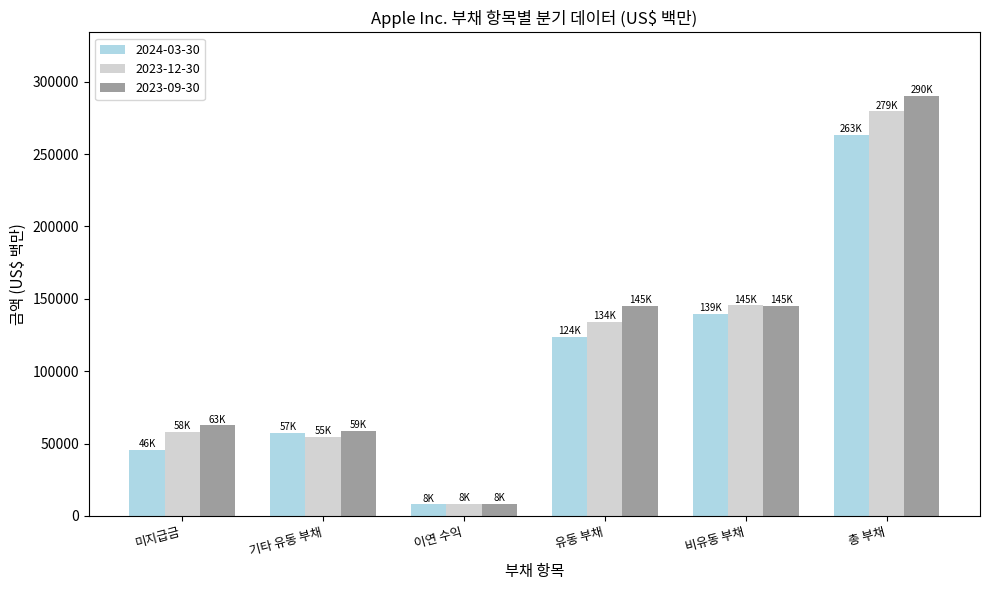

Which category has the lowest value across all series?

이연 수익